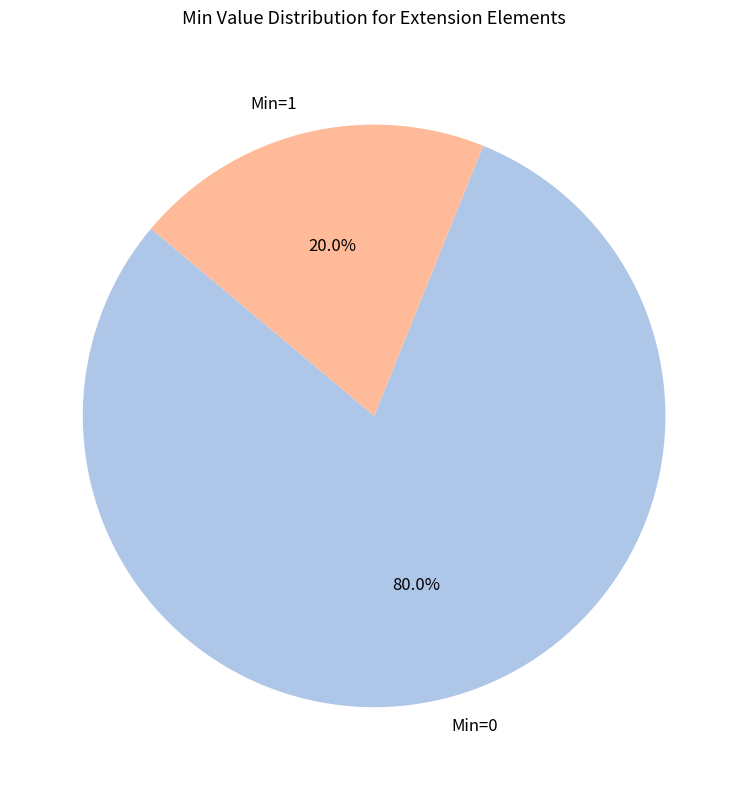

Is there any slice that represents more than half of the pie?

Yes